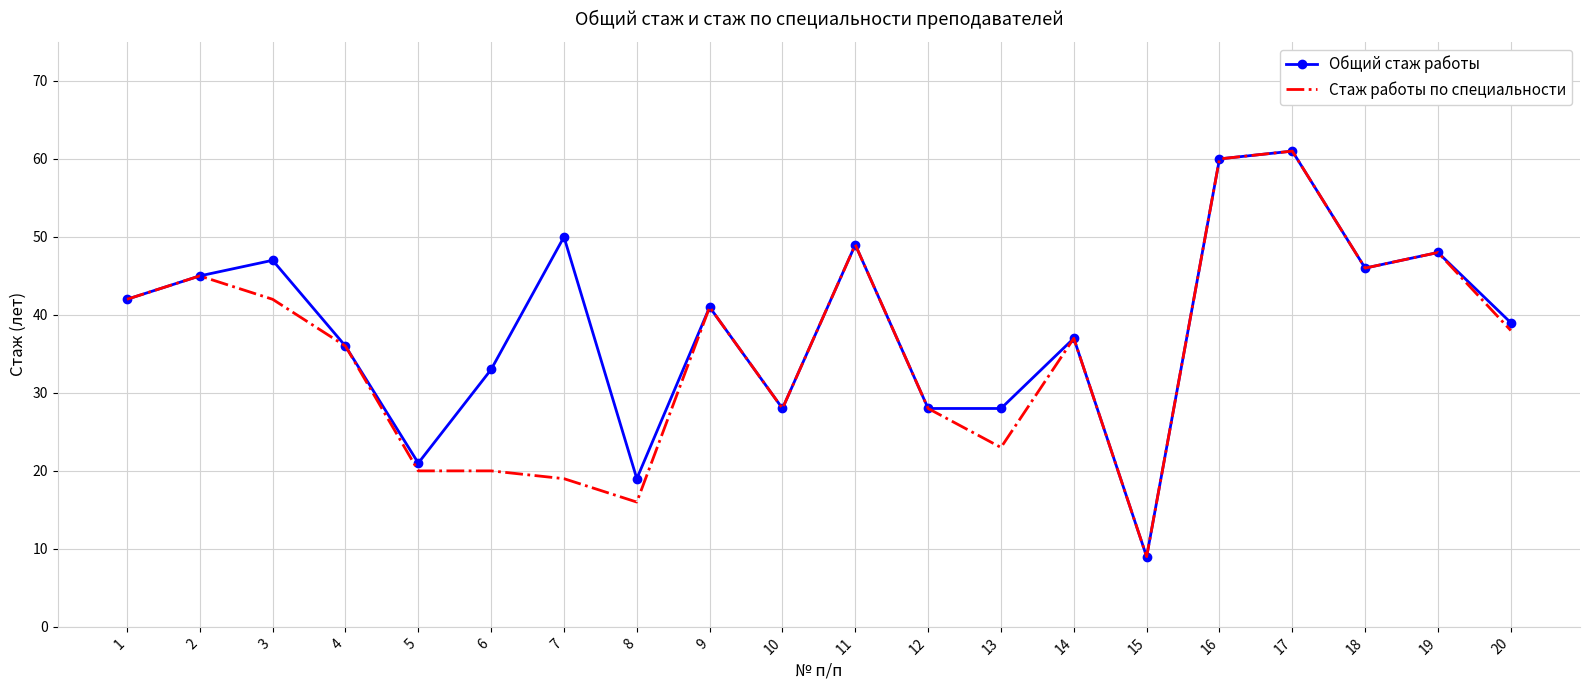

At which category does the chart reach its minimum across all series?

15